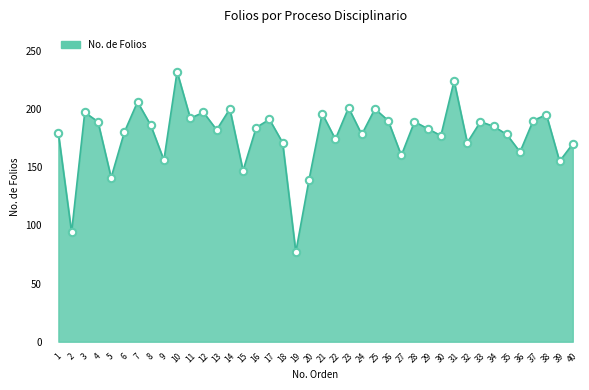

What is the change in value from 10 to 38?

-37